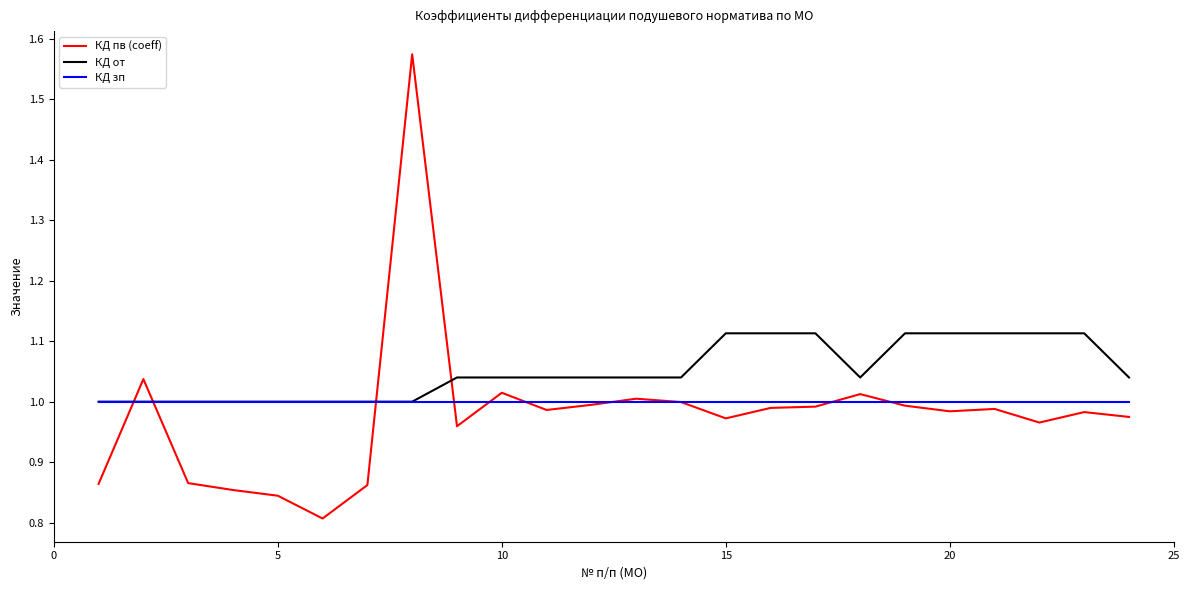

Does the chart display data point markers on the line(s)?

No